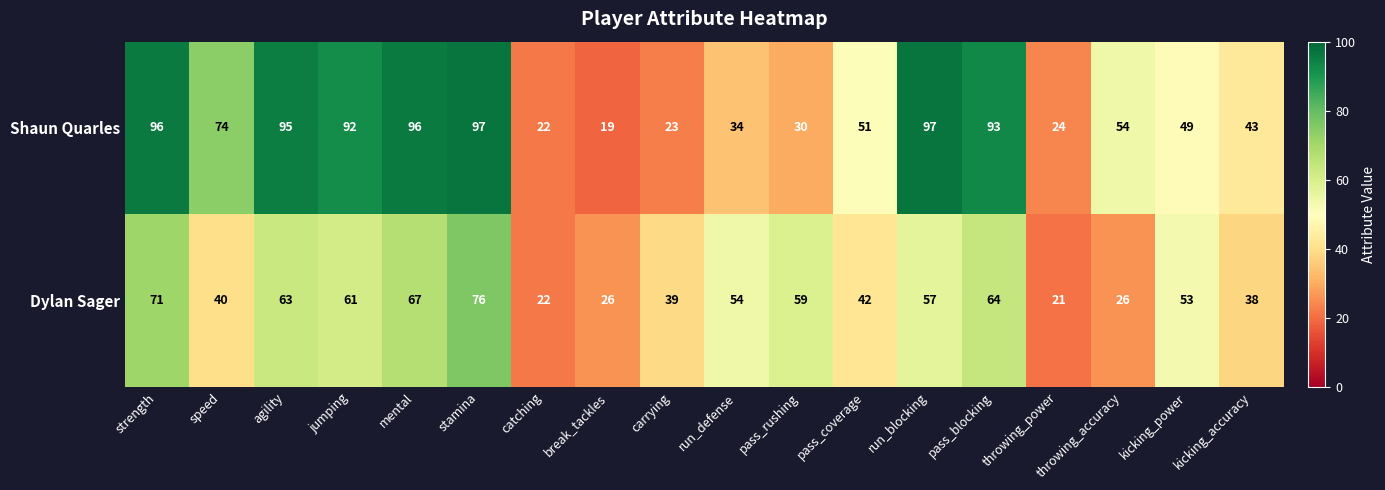

Rank the series by their maximum value, from lowest to highest.

Dylan Sager, Shaun Quarles